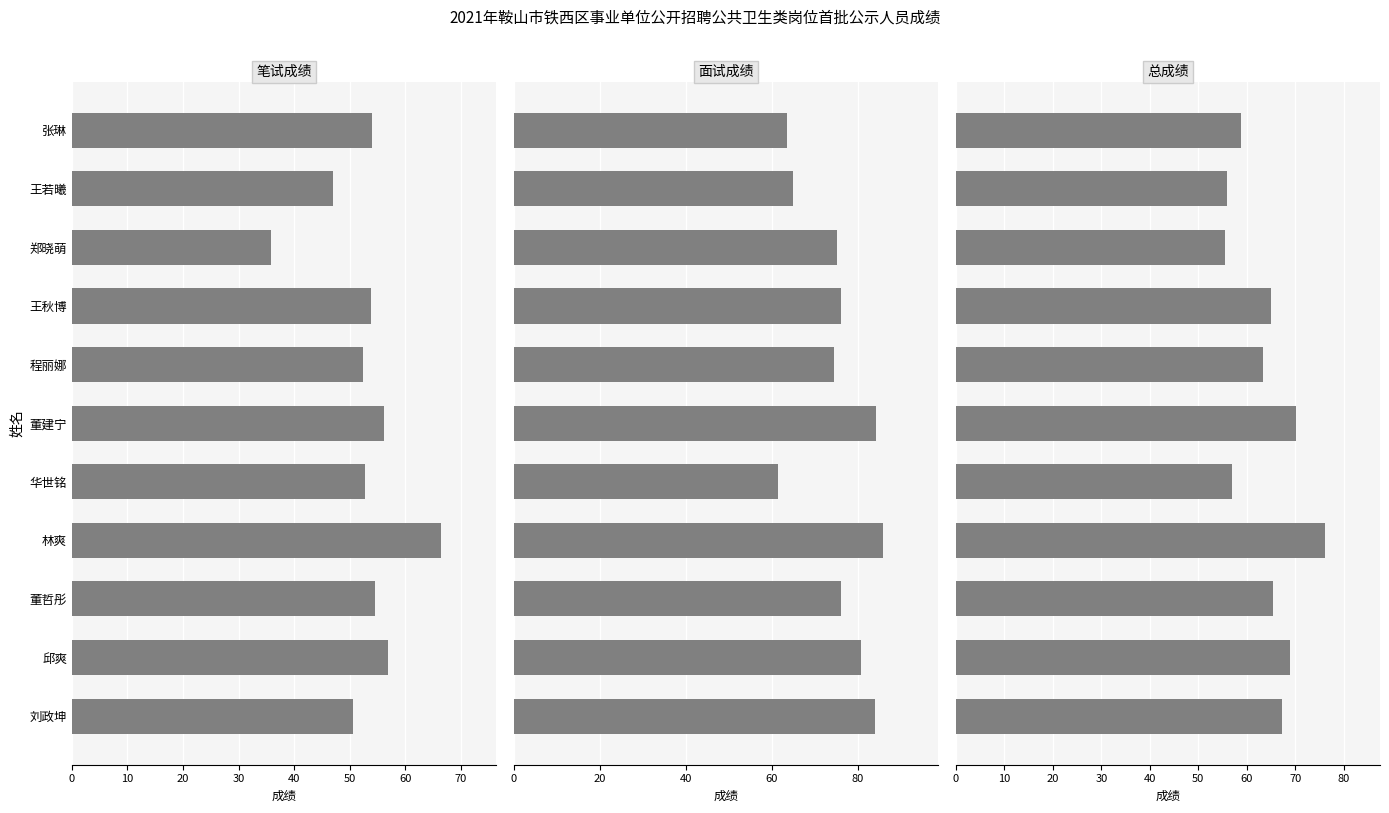

What is the difference between the maximum and minimum values in the 面试成绩 series?

24.4